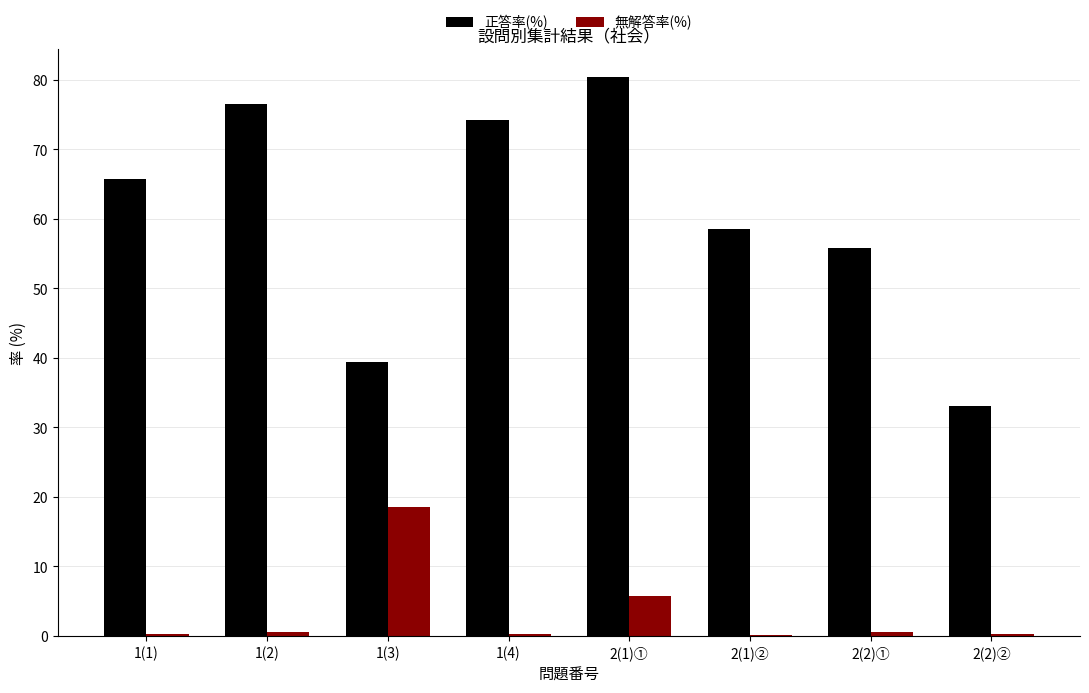

The value of 無解答率(%) at 2(2)② is 0.3. True or false?

True